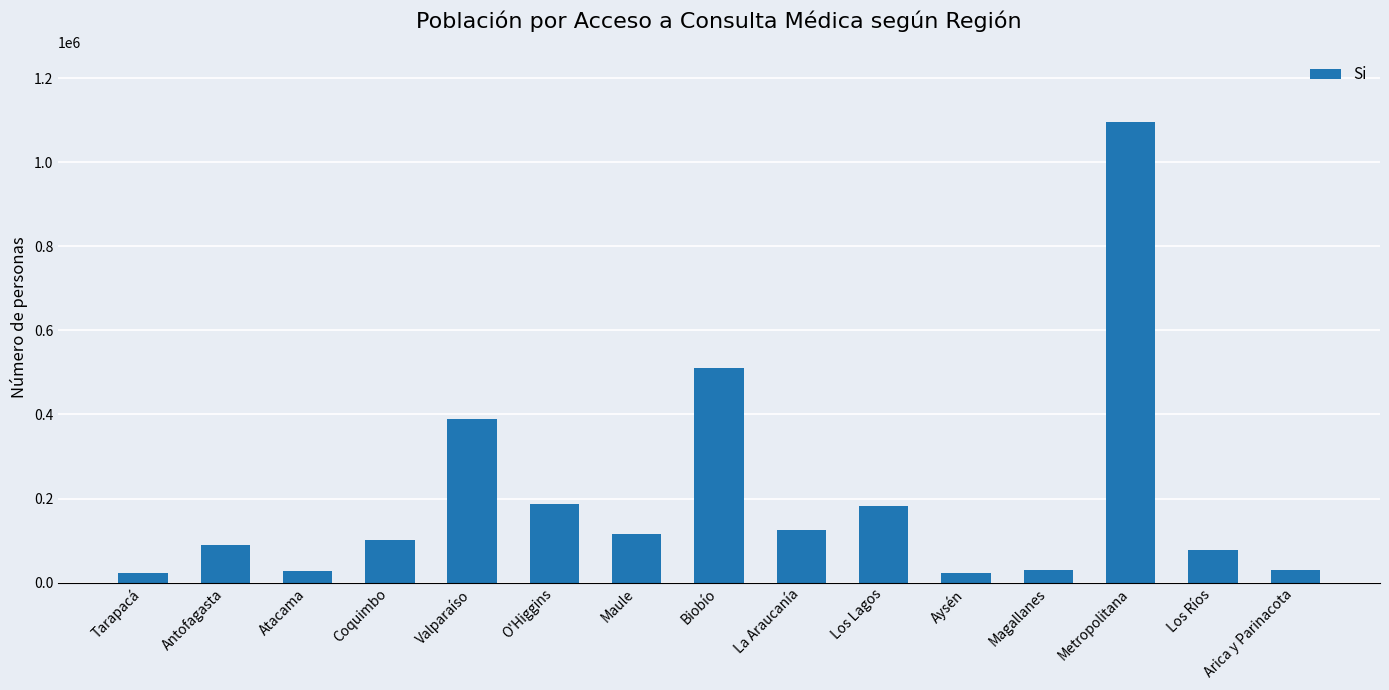

How many values are below 100374?

7